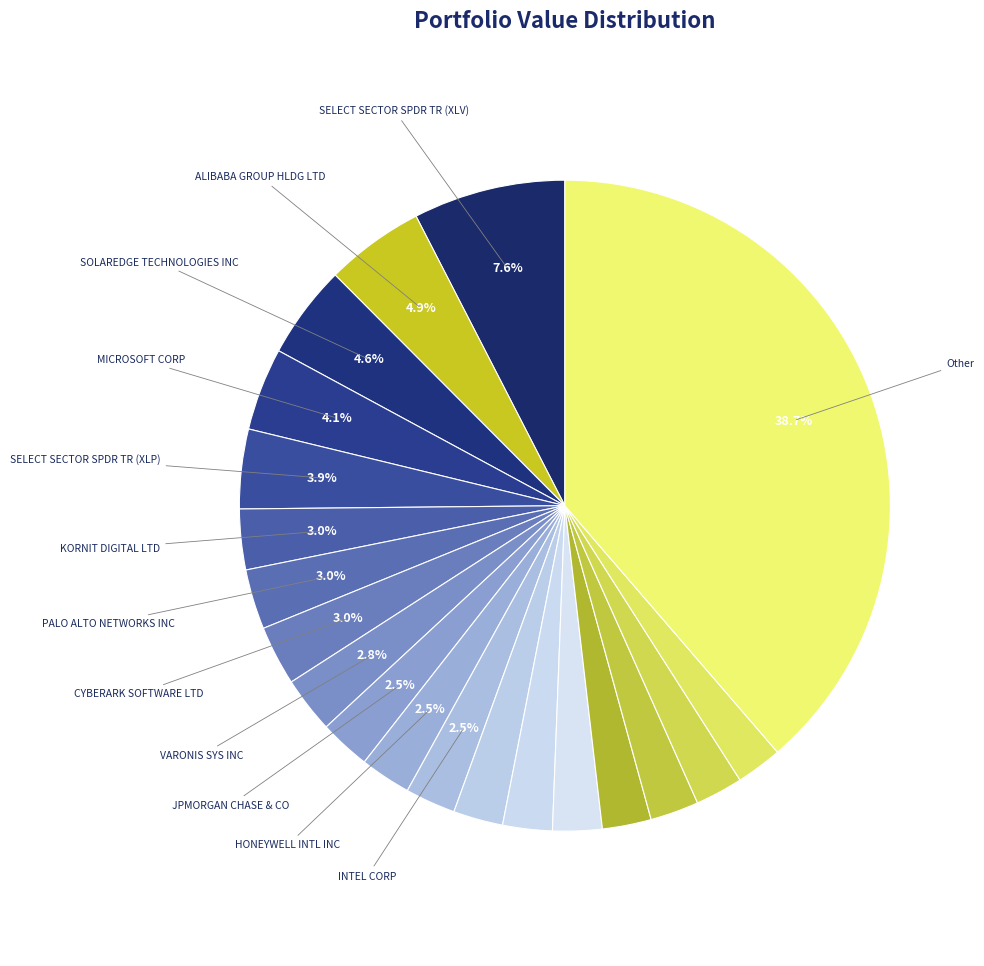

How many slices are in this pie chart?

20